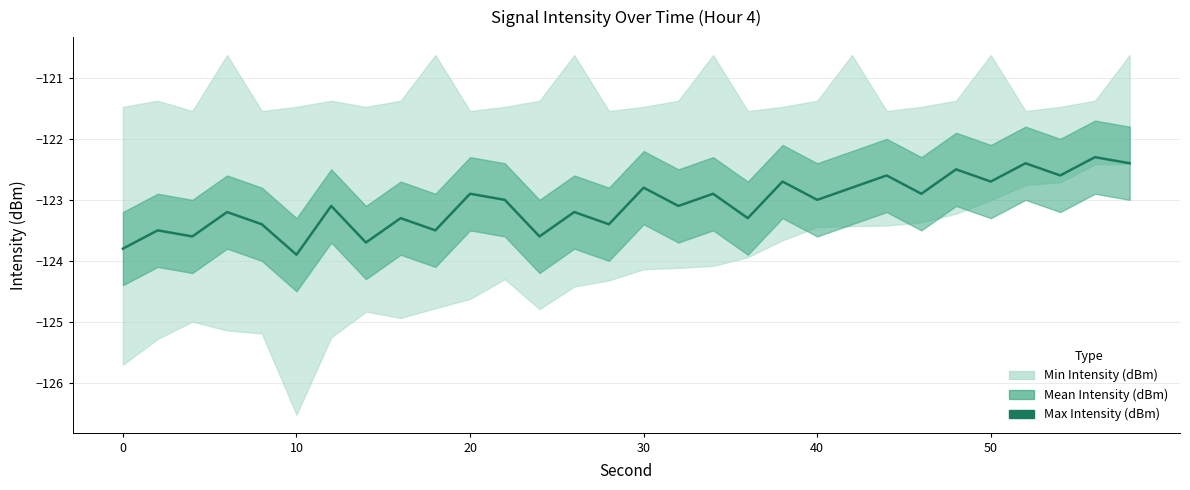

What is the value of the 11th point from the left?

-123.5